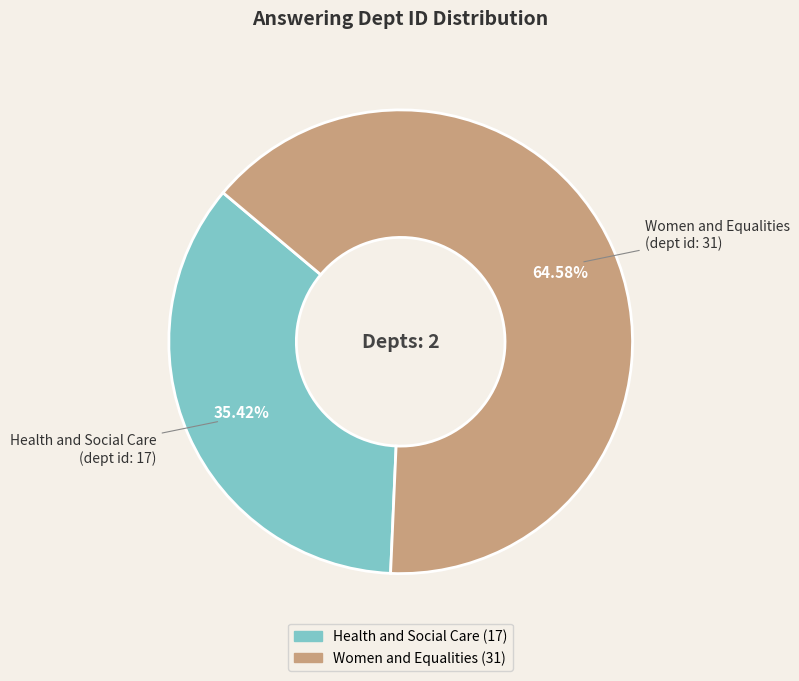

How much of the chart is everything except Women and Equalities?

35.4%